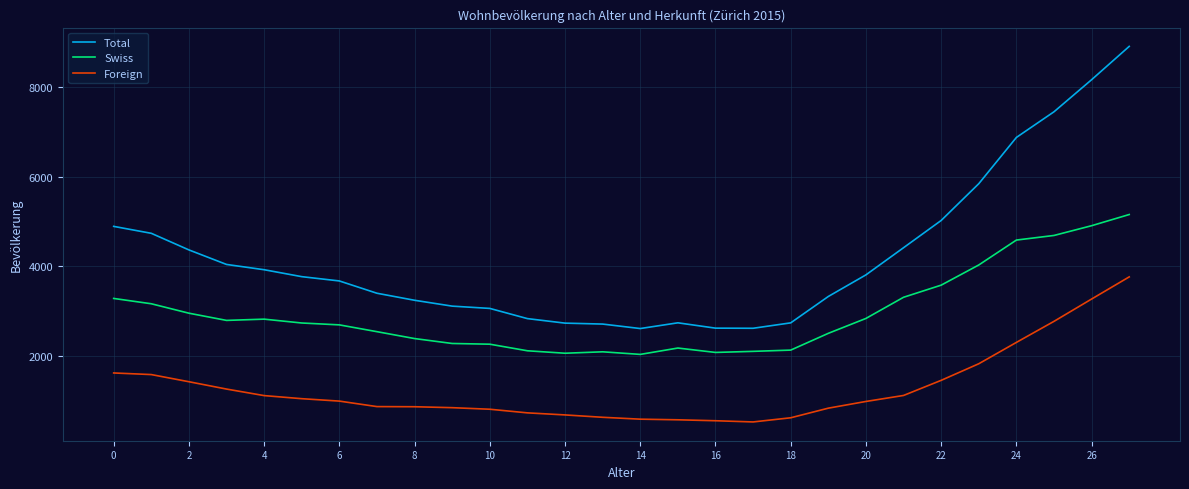

True or false: Swiss and Foreign intersect in this chart.

False